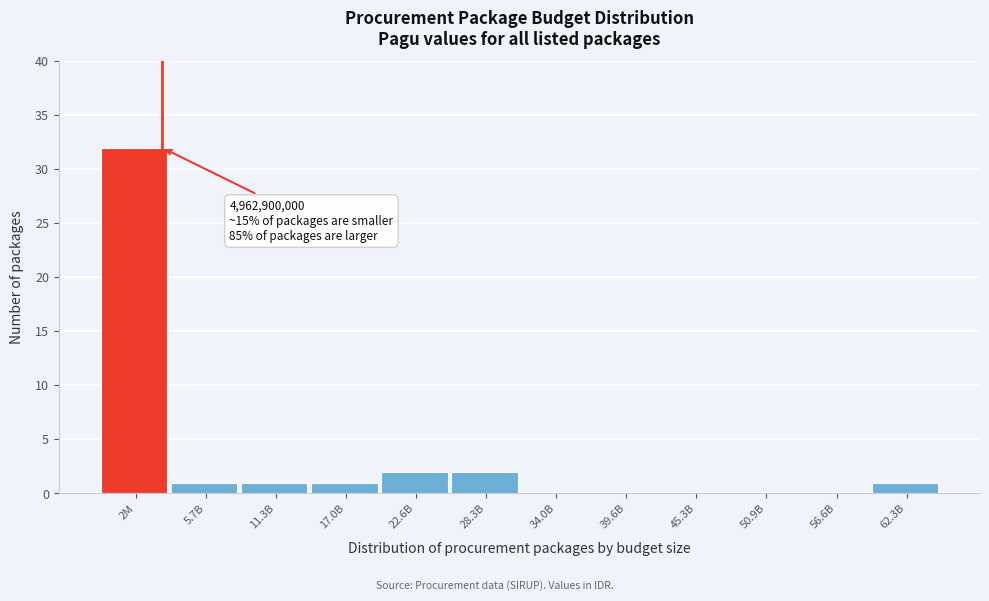

Reading left to right, extract all data points from this chart.

2M=32	5.7B=1	11.3B=1	17.0B=1	22.6B=2	28.3B=2	34.0B=0	39.6B=0	45.3B=0	50.9B=0	56.6B=0	62.3B=1